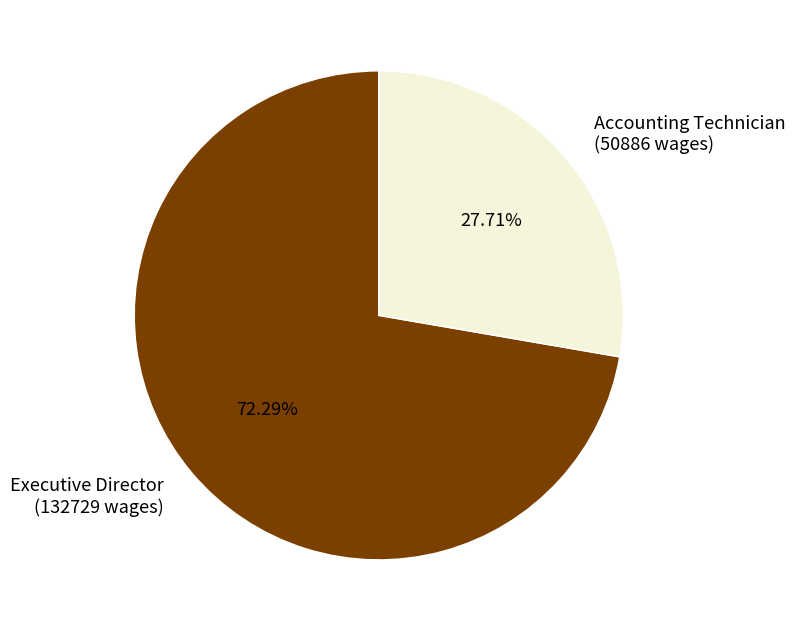

Rank the categories by value from highest to lowest.

Executive Director, Accounting Technician